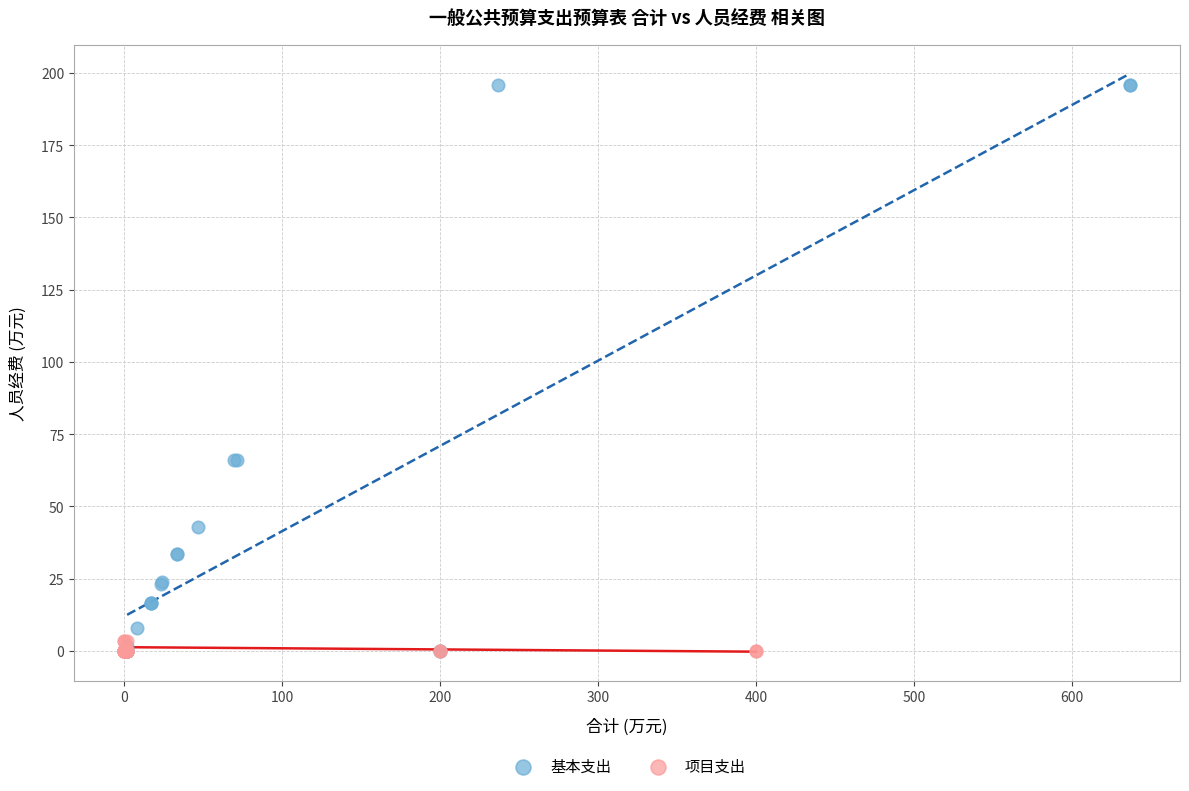

Which series reaches the maximum Y coordinate?

基本支出